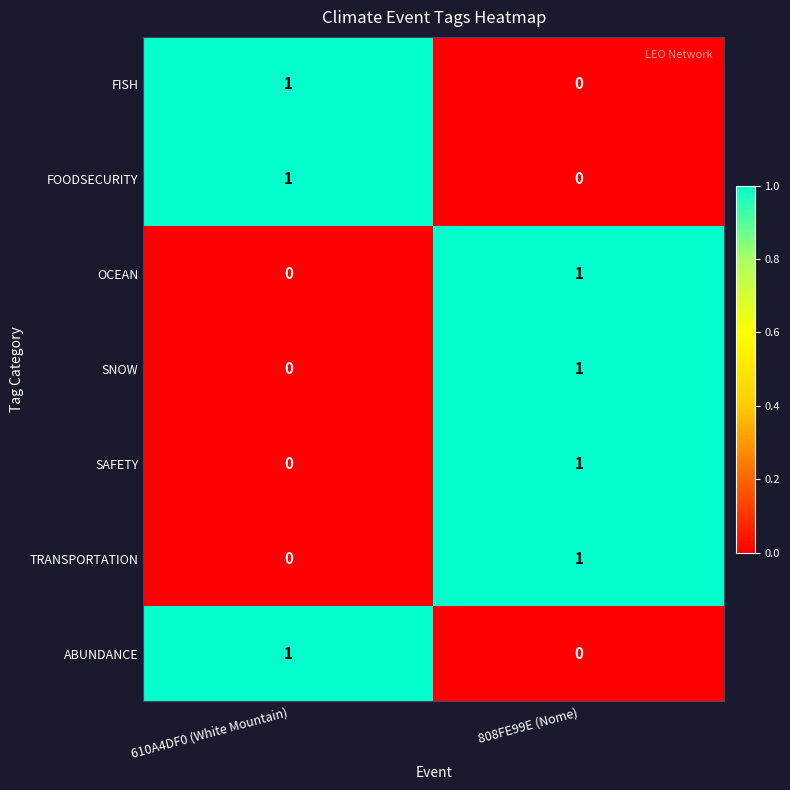

True or false: SAFETY has a value of 0 at 610A4DF0 (White Mountain).

True